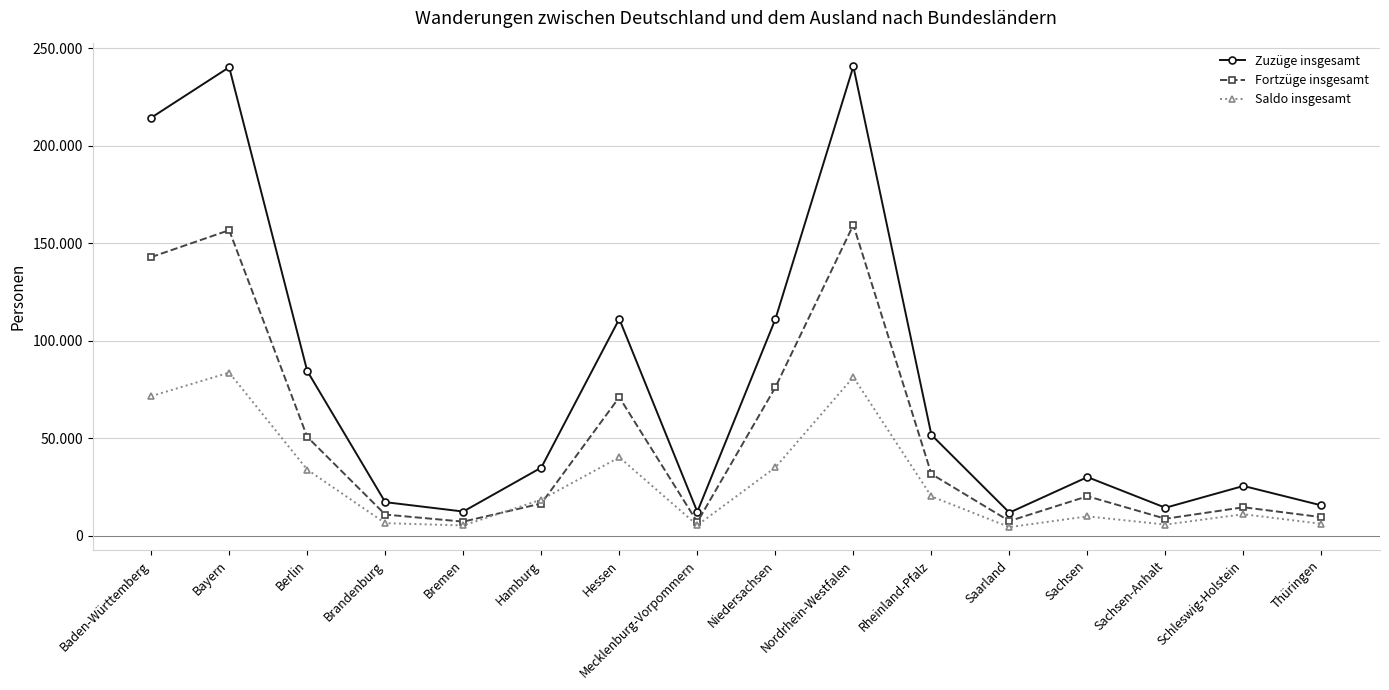

At Saarland, list the series in order from smallest to largest.

Saldo insgesamt, Fortzüge insgesamt, Zuzüge insgesamt